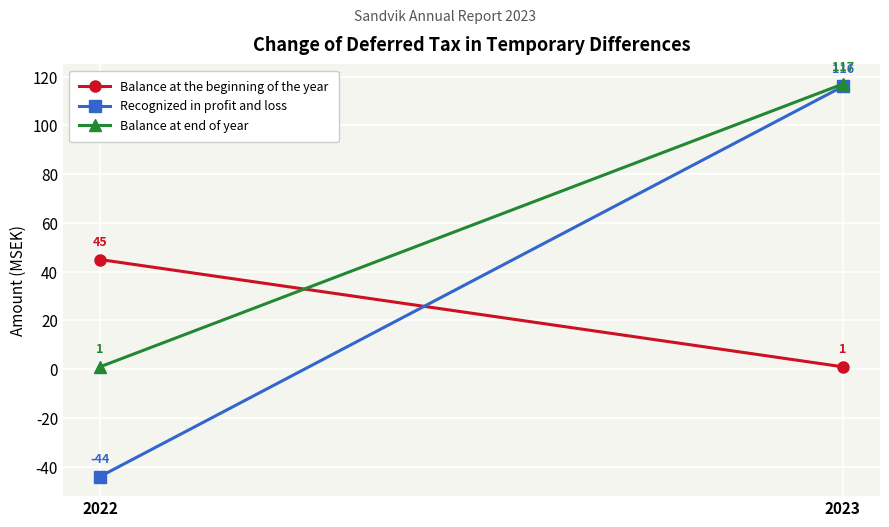

What is the value of the Recognized in profit and loss point at the 1st from the left?

-44